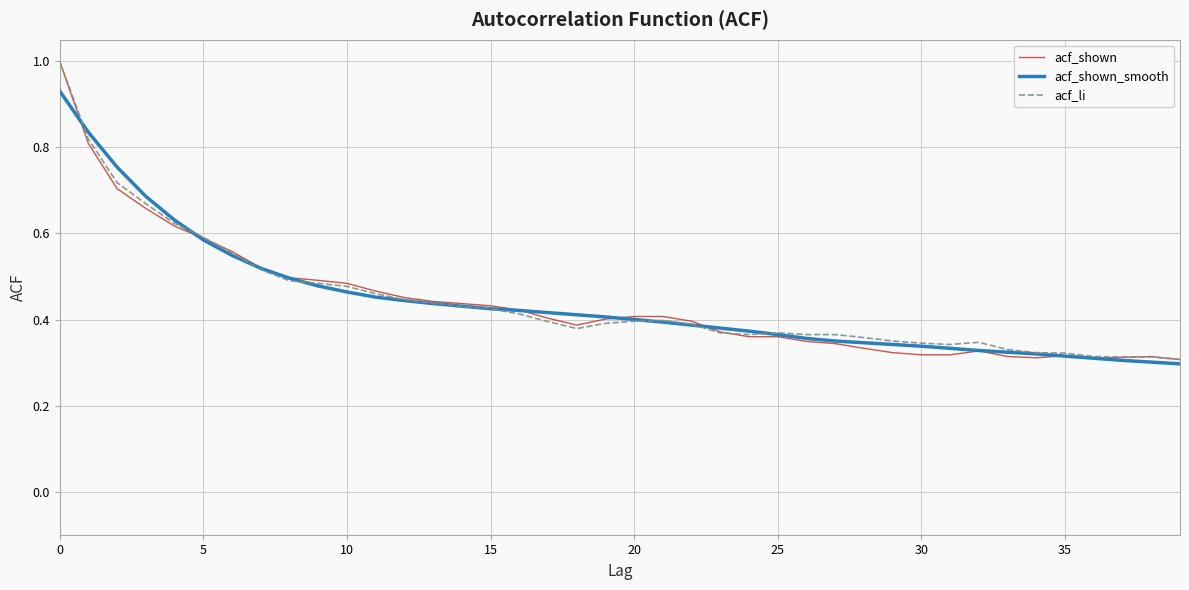

Reading left to right, transcribe all the data shown in this chart.

acf_shown: 1.0	0.8	0.7	0.7	0.6	0.6	0.6	0.5	0.5	0.5	0.5	0.5	0.5	0.4	0.4	0.4	0.4	0.4	0.4	0.4	0.4	0.4	0.4	0.4	0.4	0.4	0.3	0.3	0.3	0.3	0.3	0.3	0.3	0.3	0.3	0.3	0.3	0.3	0.3	0.3
acf_shown_smooth: 0.9	0.8	0.8	0.7	0.6	0.6	0.5	0.5	0.5	0.5	0.5	0.5	0.4	0.4	0.4	0.4	0.4	0.4	0.4	0.4	0.4	0.4	0.4	0.4	0.4	0.4	0.4	0.3	0.3	0.3	0.3	0.3	0.3	0.3	0.3	0.3	0.3	0.3	0.3	0.3
acf_li: 1.0	0.8	0.7	0.7	0.6	0.6	0.6	0.5	0.5	0.5	0.5	0.5	0.4	0.4	0.4	0.4	0.4	0.4	0.4	0.4	0.4	0.4	0.4	0.4	0.4	0.4	0.4	0.4	0.4	0.3	0.3	0.3	0.3	0.3	0.3	0.3	0.3	0.3	0.3	0.3